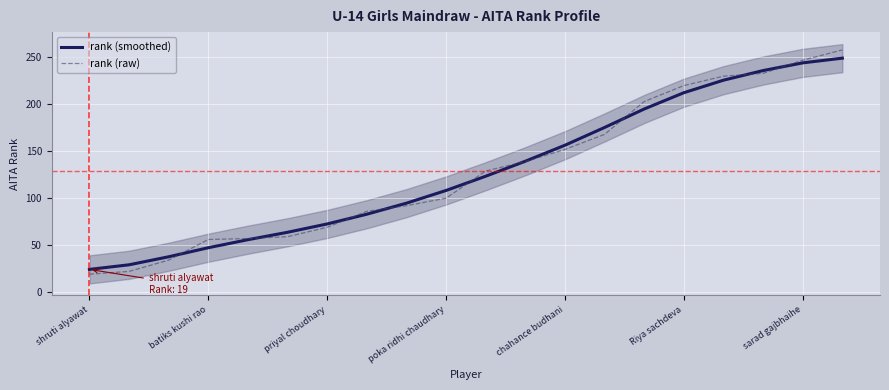

What value does the rank (raw) series have at sarad gajbhaihe?

247.0